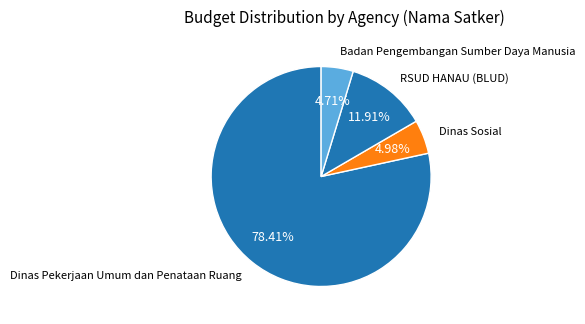

How many segments does this pie chart have?

4